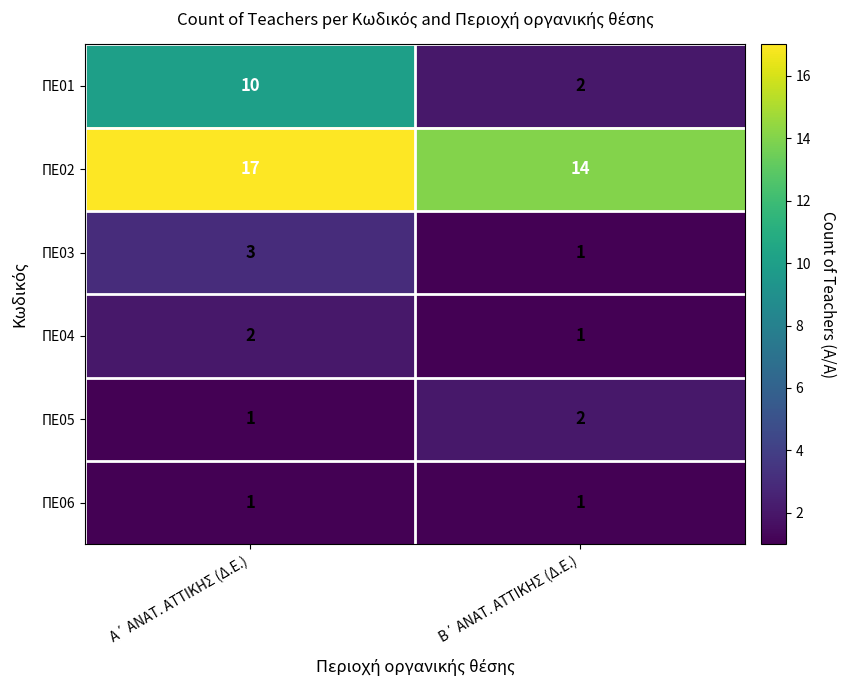

What is the maximum value shown in the chart?

17